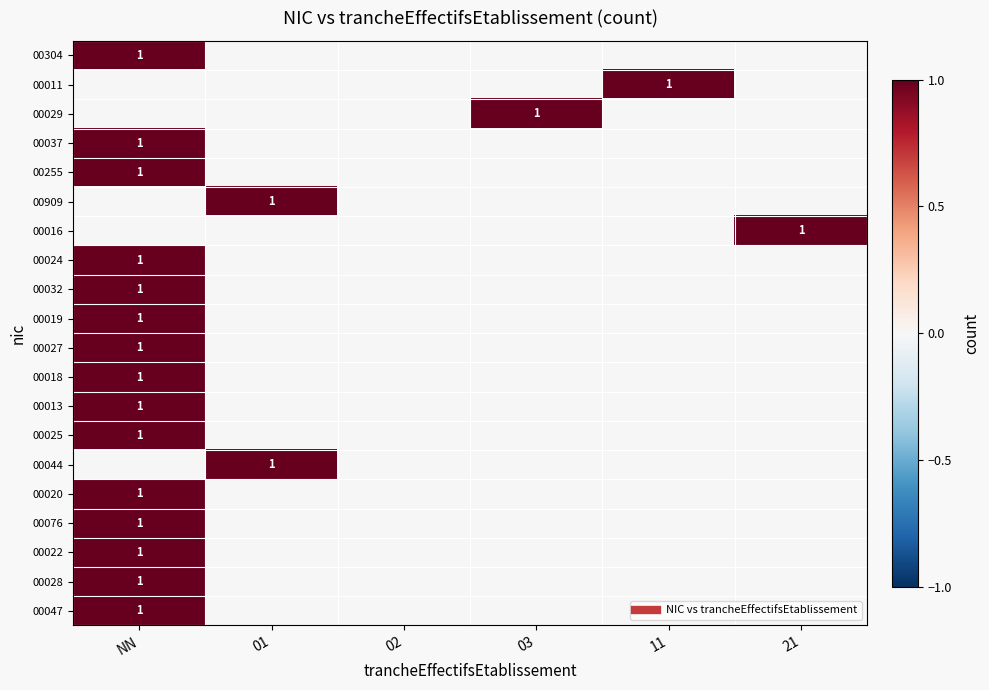

What is the total value across all series at 03?

1